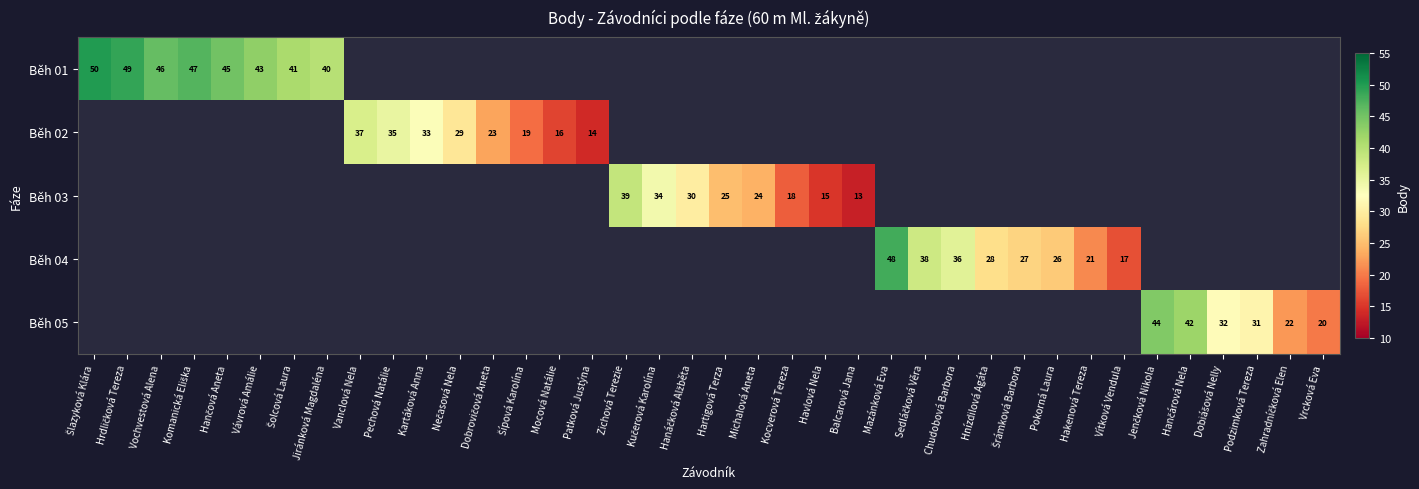

Which has a higher value, Šlazyková Klára or Vochvestová Alena?

Šlazyková Klára